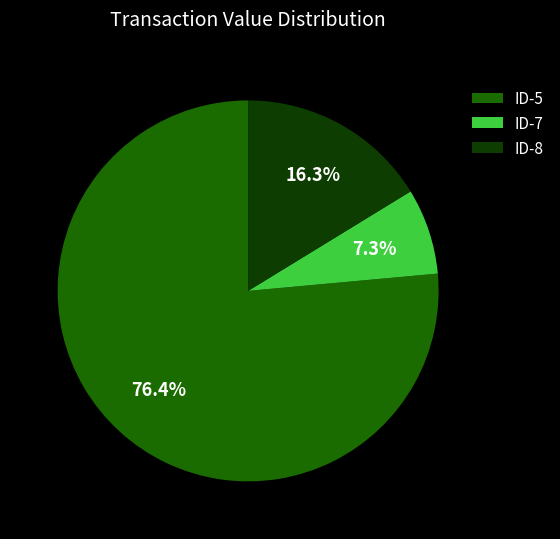

Which slice is the largest?

ID-5